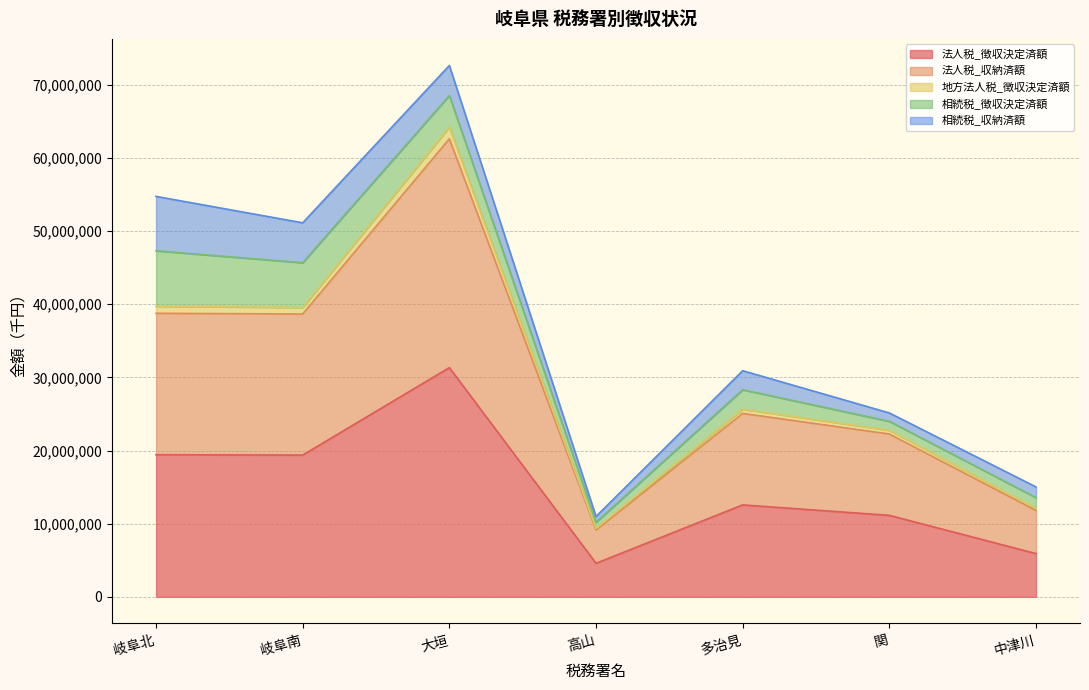

What is the lowest value of the 法人税_徴収決定済額 series?

4587205